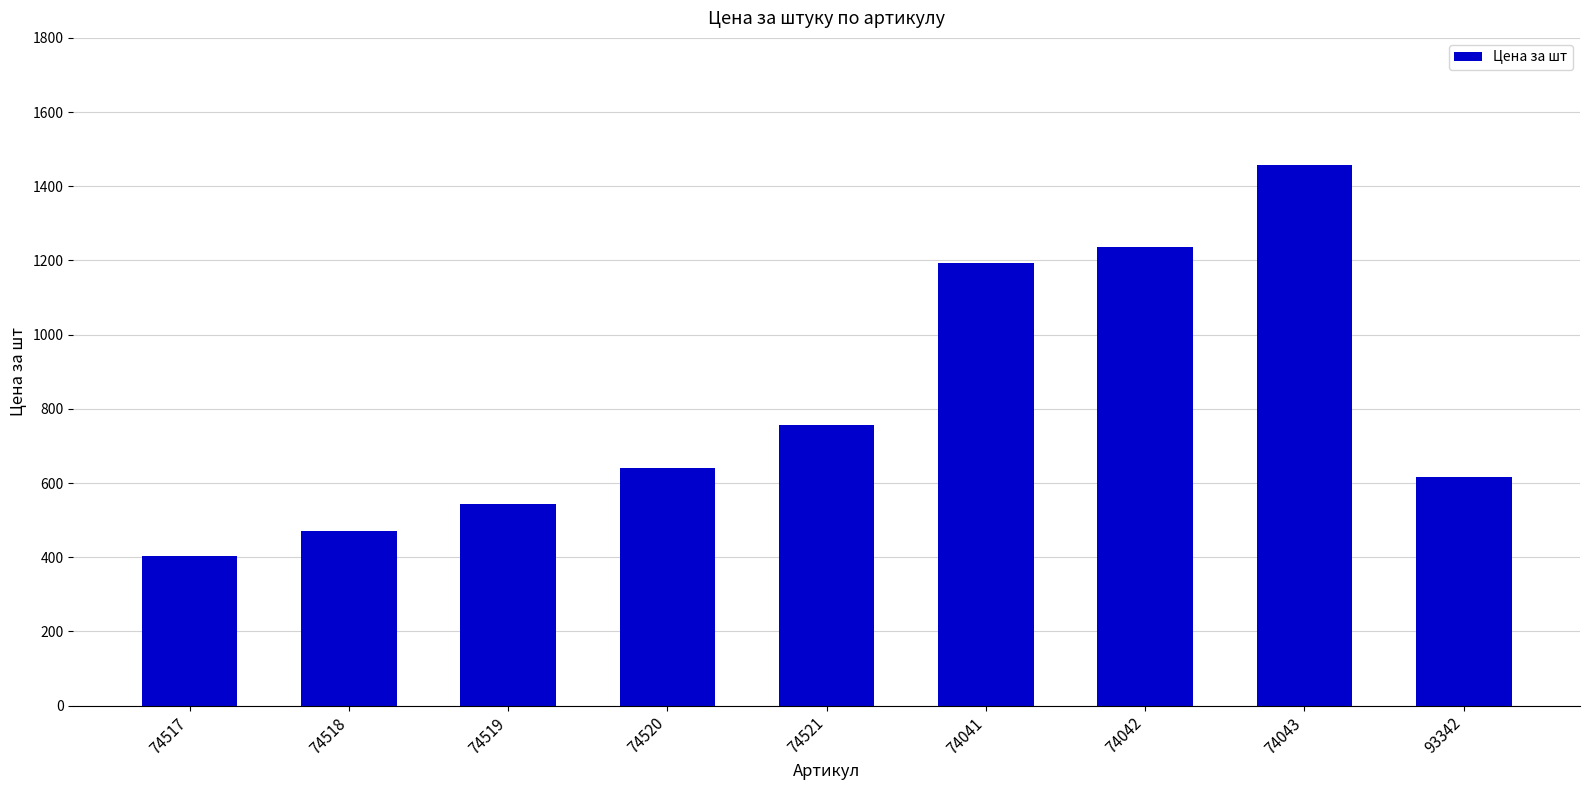

List the labels in order of value, largest first.

74043, 74042, 74041, 74521, 74520, 93342, 74519, 74518, 74517